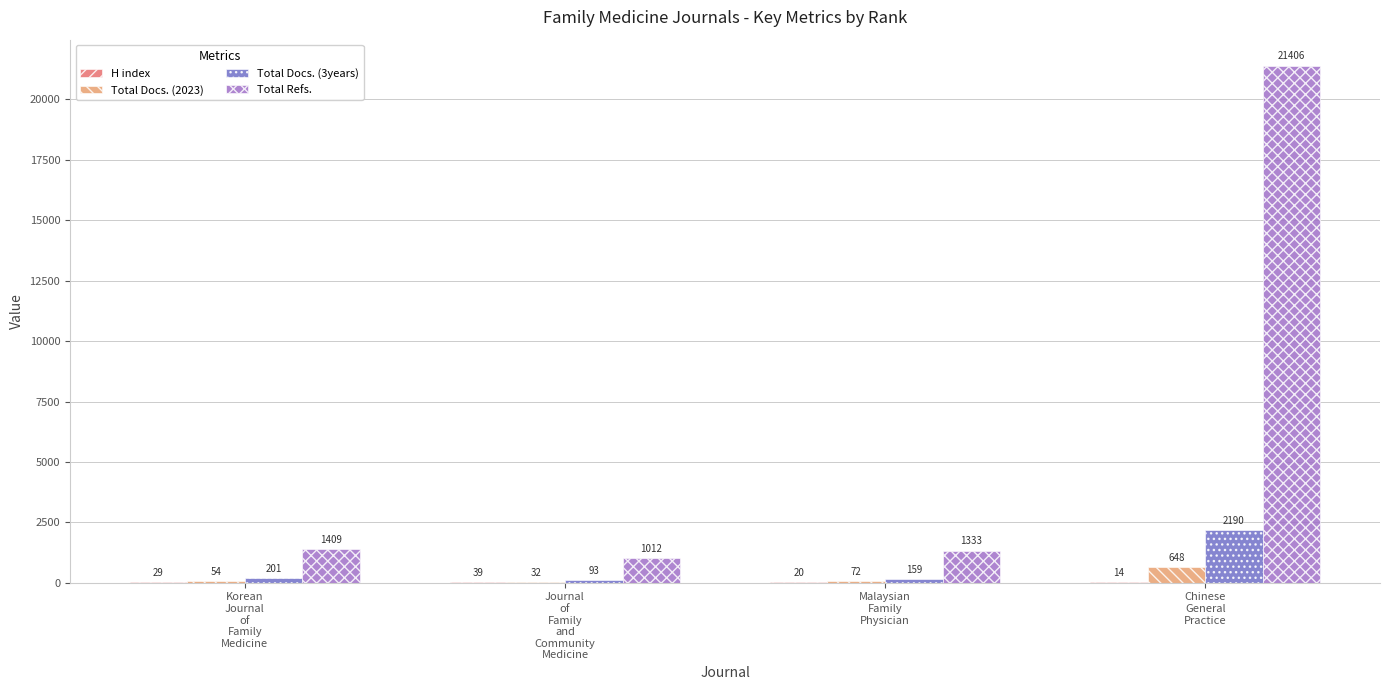

What is the sum of all Total Docs. (3years) values?

2643